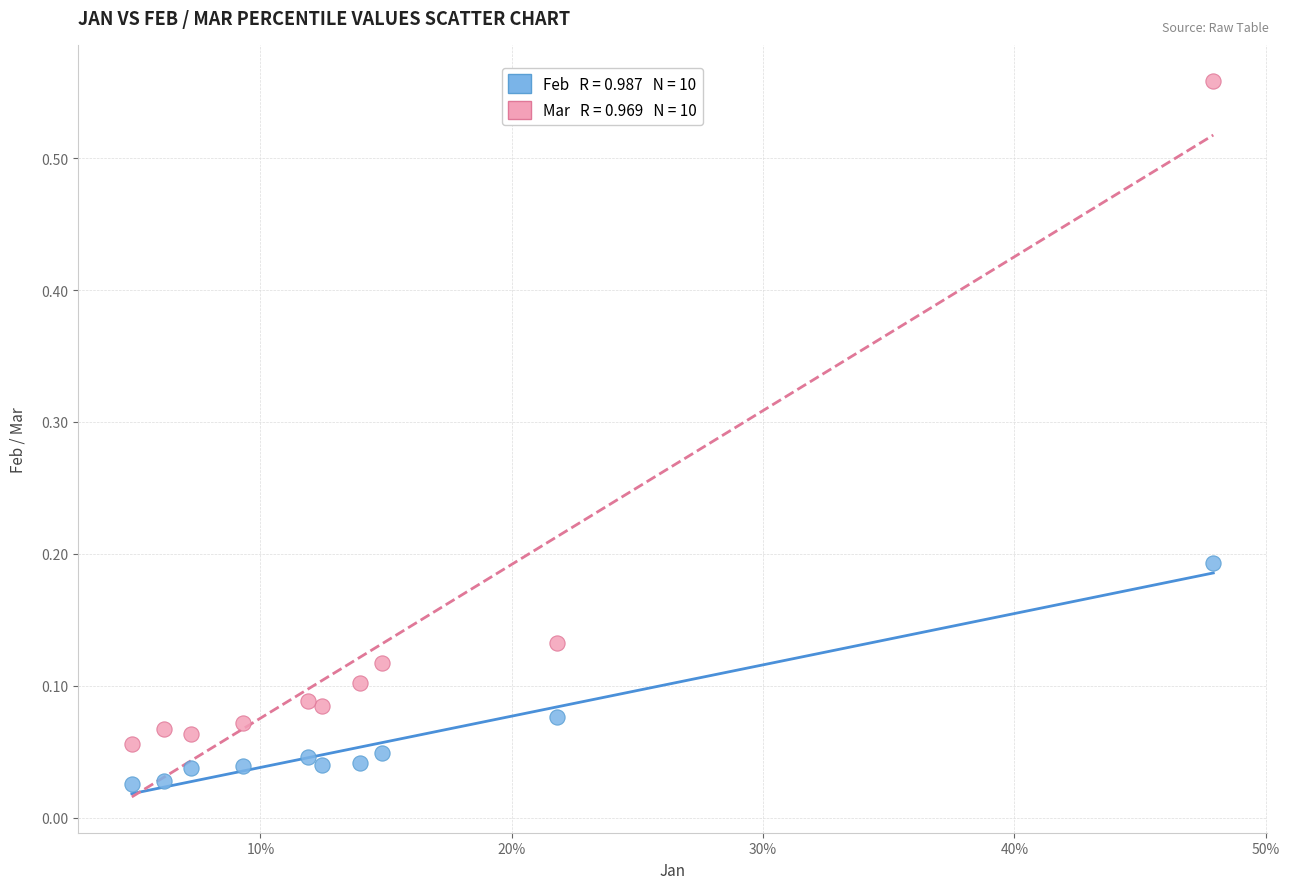

Across all data points, what is the range of Y values (max minus min)?

0.5